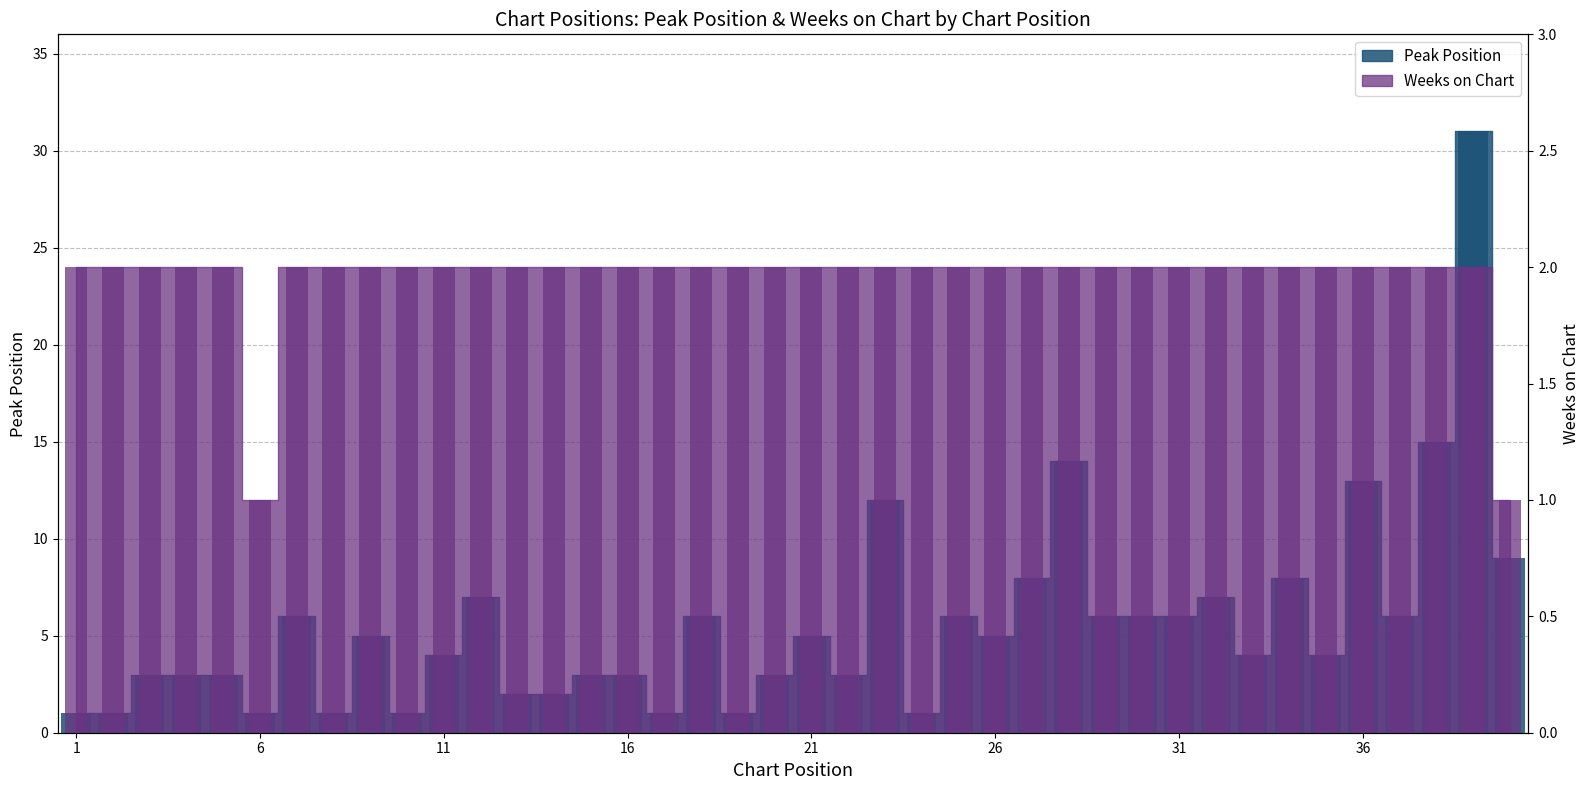

How many groups of bars are there?

40